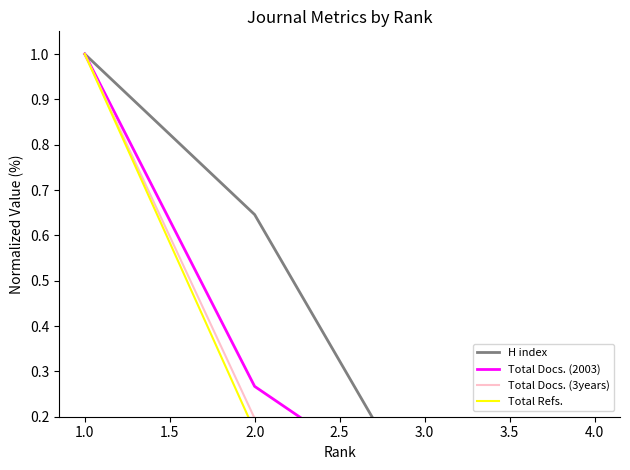

Rank the series by their maximum value, from highest to lowest.

H index, Total Docs. (2003), Total Docs. (3years), Total Refs.